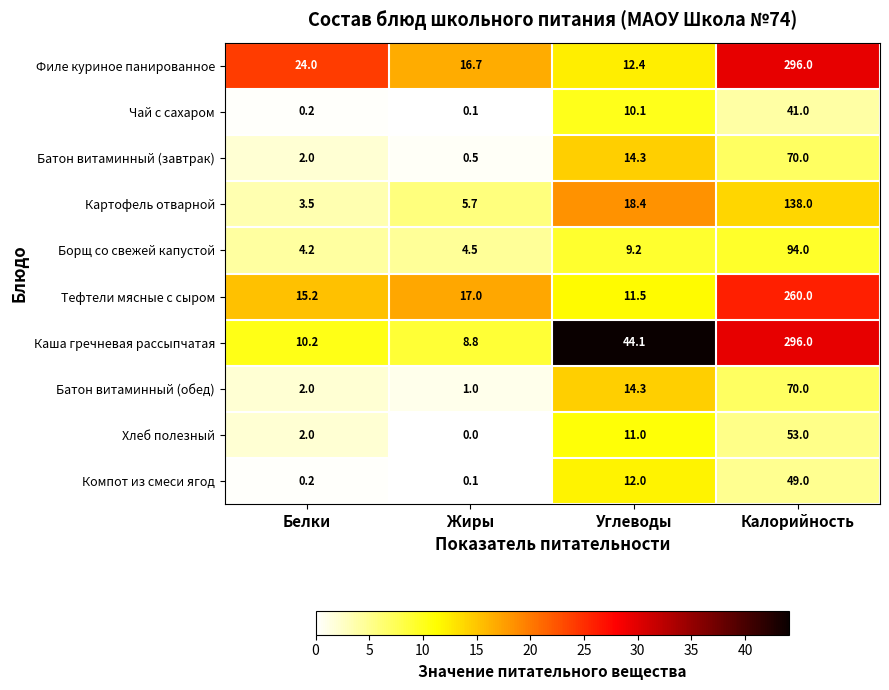

Which category has the highest value across all series?

Калорийность